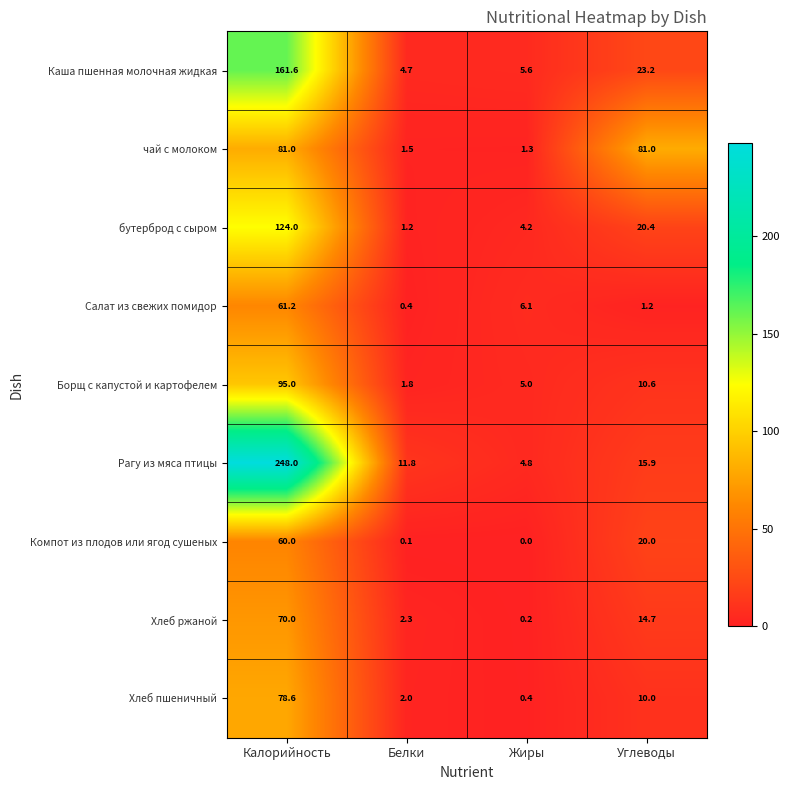

Between Калорийность and Белки, which series saw the biggest shift?

Рагу из мяса птицы